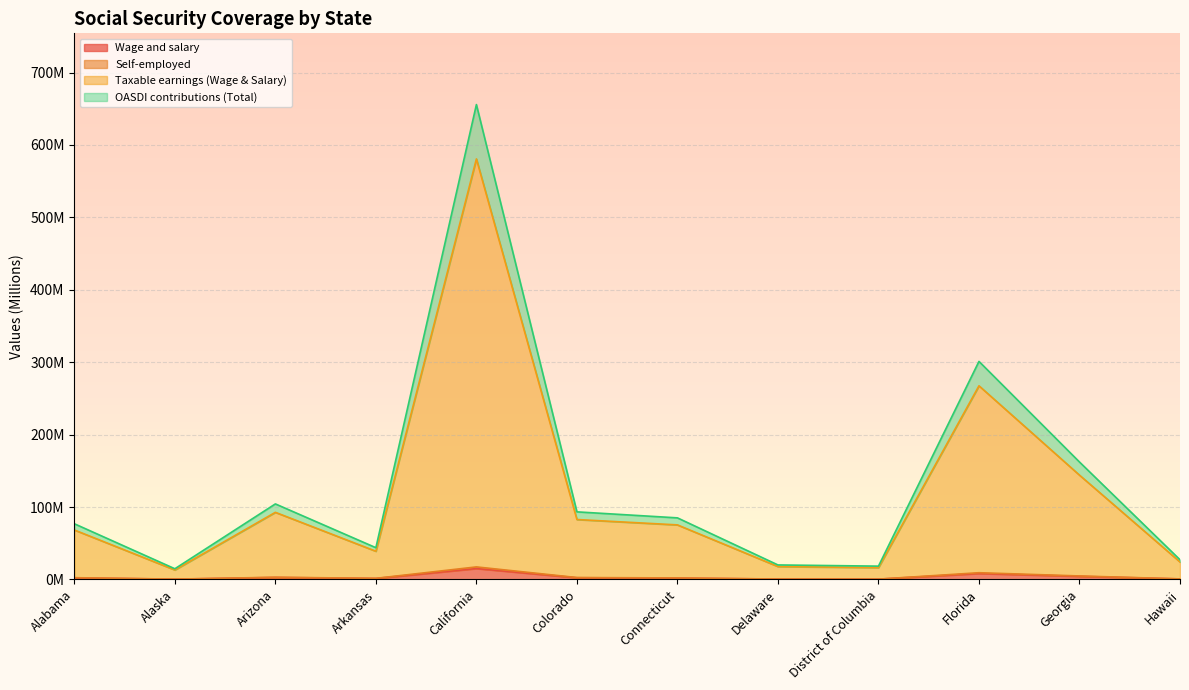

Which label corresponds to the largest value in the chart?

California